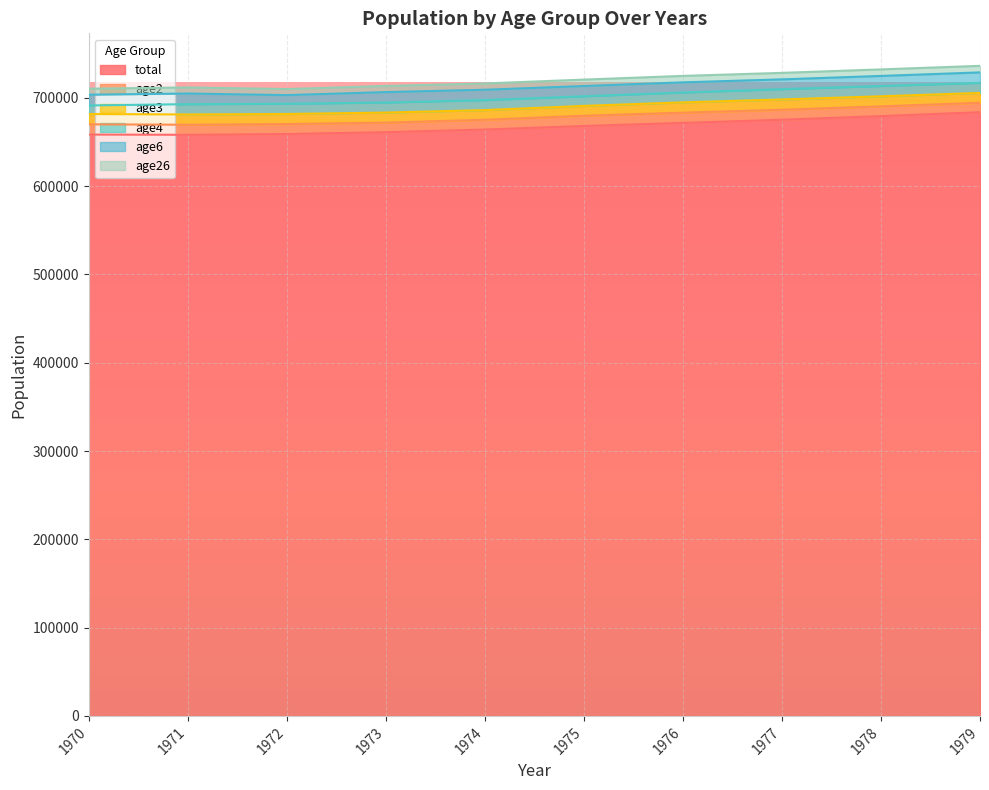

The age2 series shows 18801 at 1973. True or false?

False